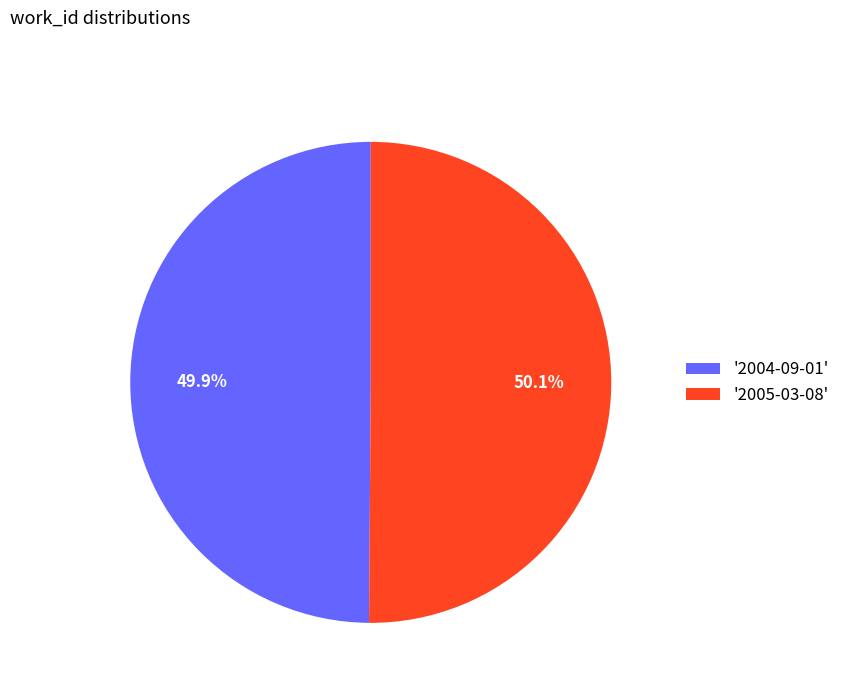

Approximately how many times larger is the value at '2004-09-01' compared to '2005-03-08'?

1.0